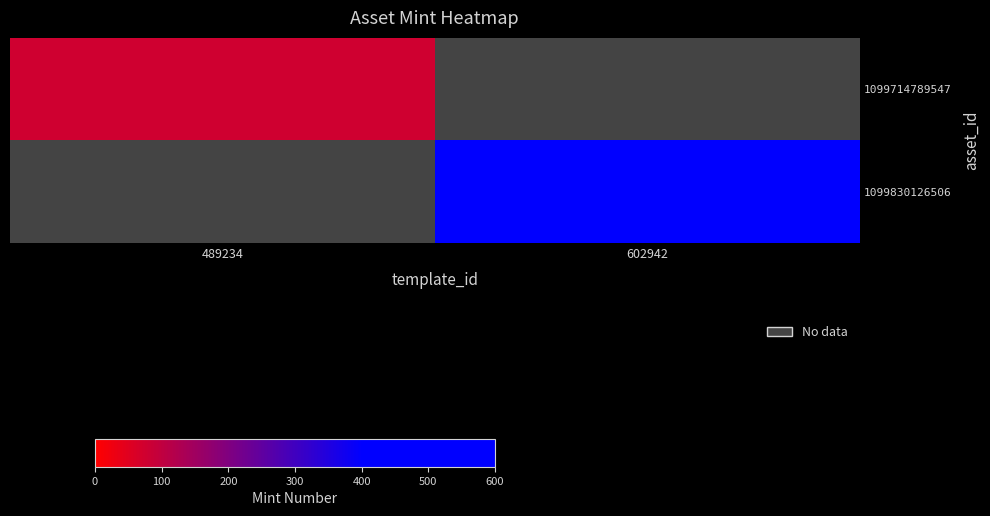

Which has a higher value, 489234 or 602942?

602942